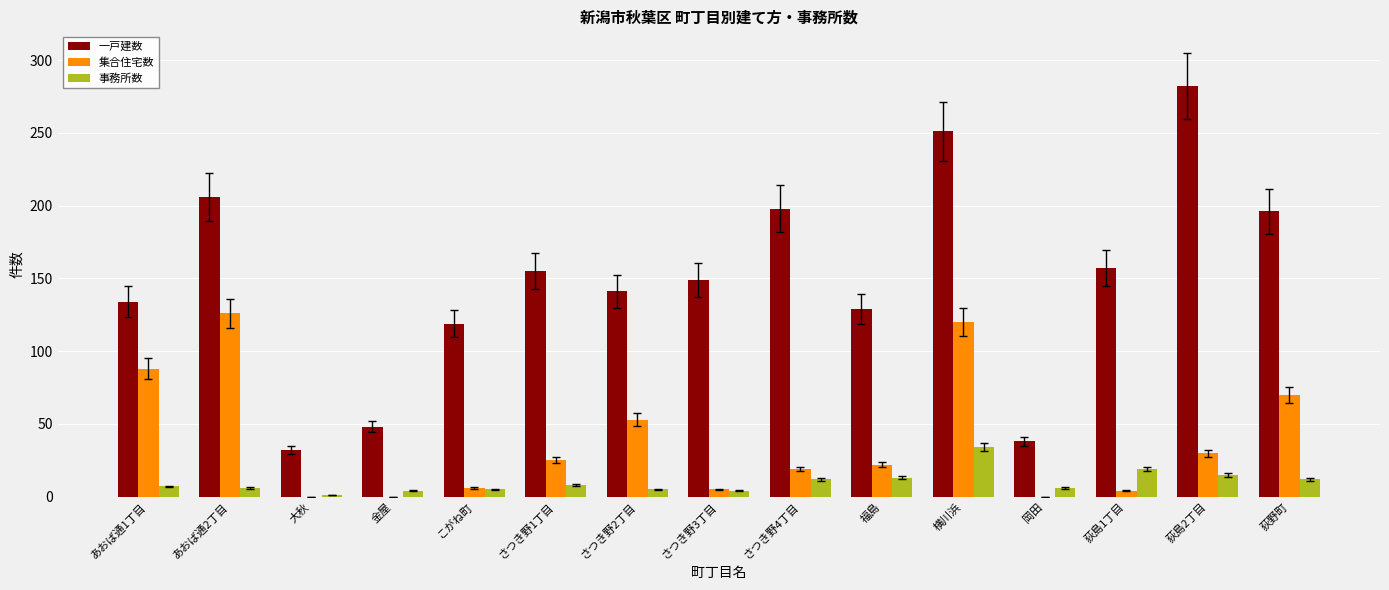

The 一戸建数 series shows 129 at 福島. True or false?

True